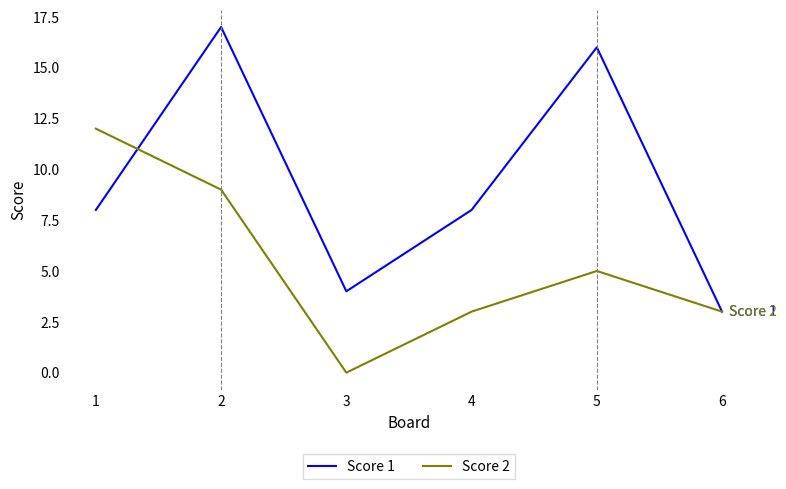

Count the Score 2 values in the range 3 to 9.

4